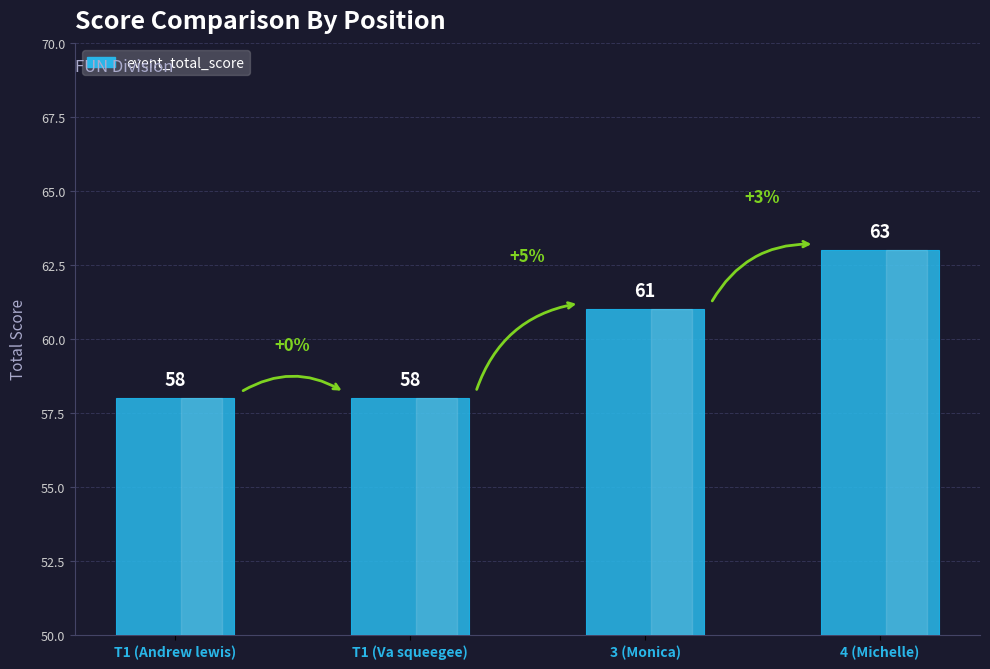

True or false: the data shows 87 at T1 (Andrew lewis).

False